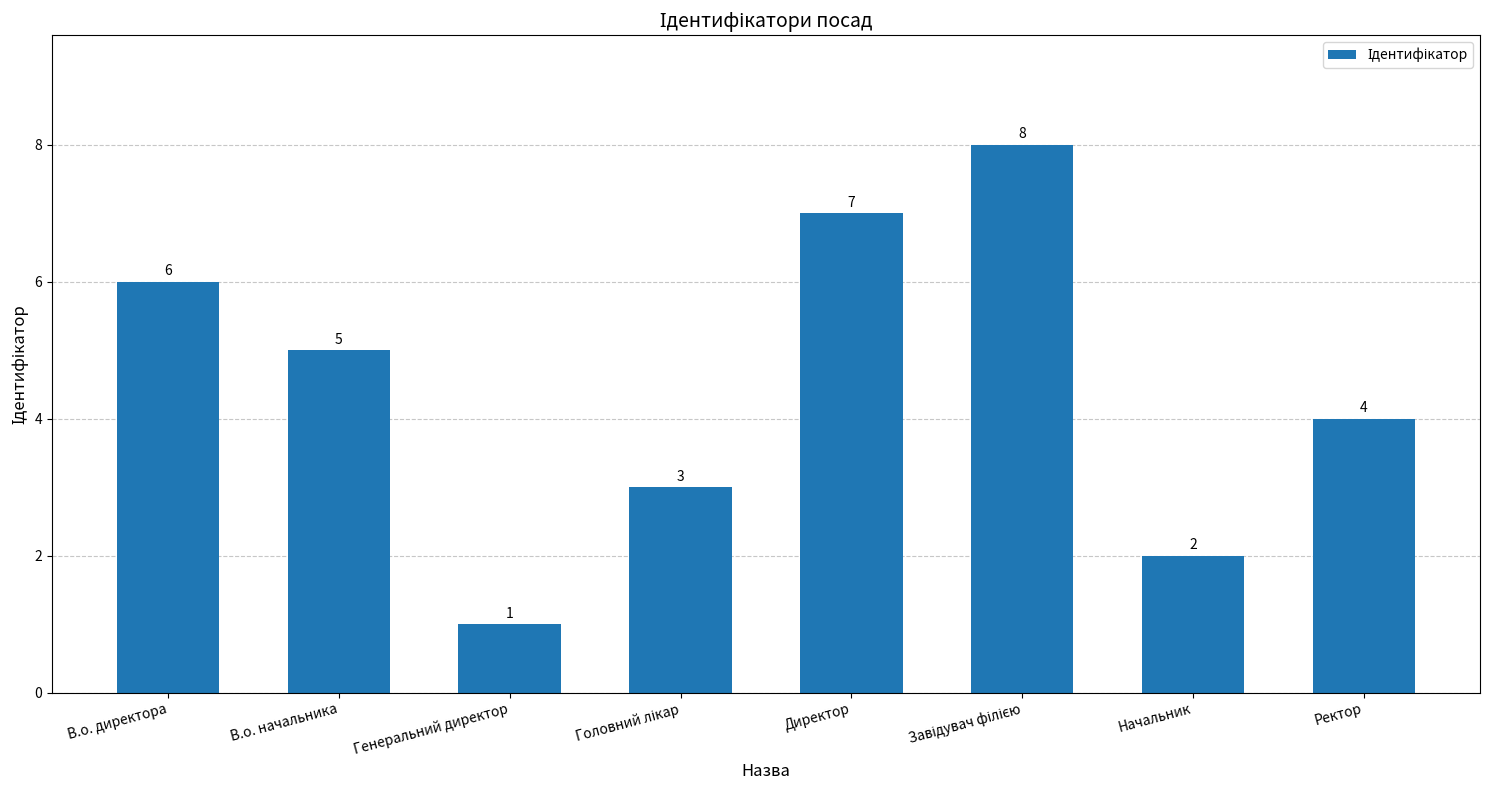

What is the label of the 5th bar from the left?

Директор